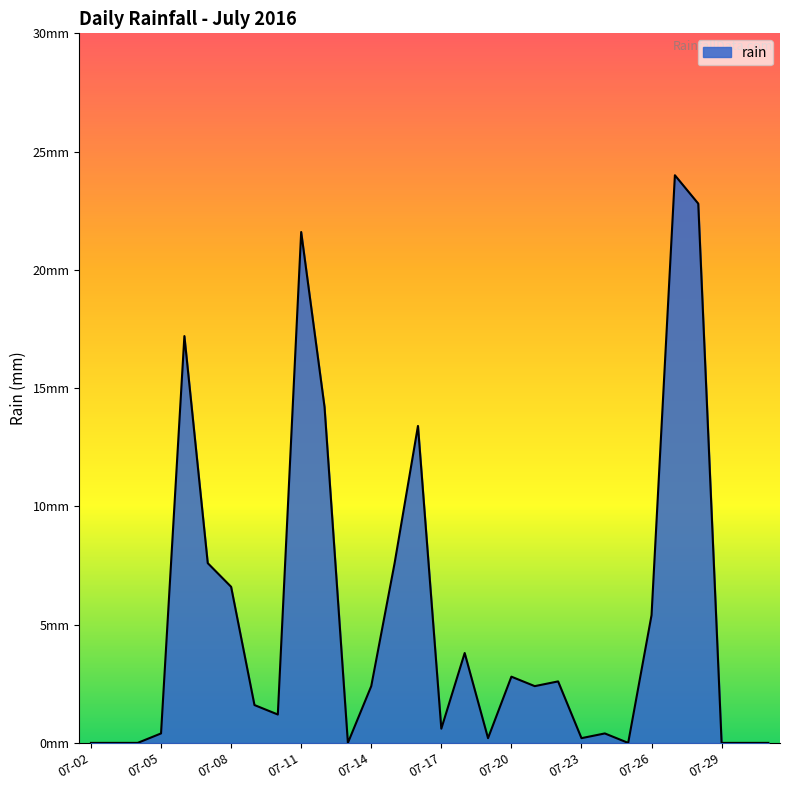

Does the chart display data point markers on the line(s)?

No